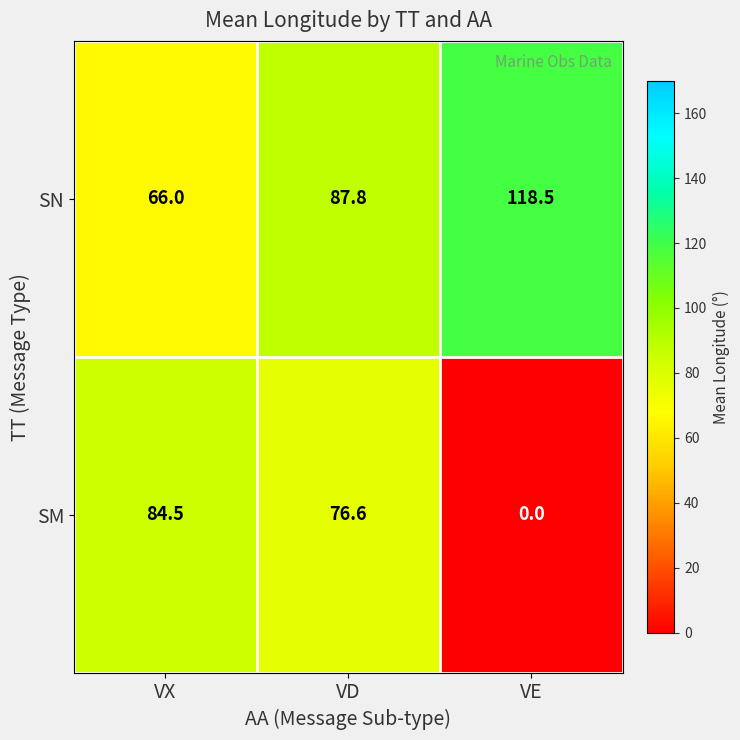

What is the sum of the SM values at VD and VE?

76.6